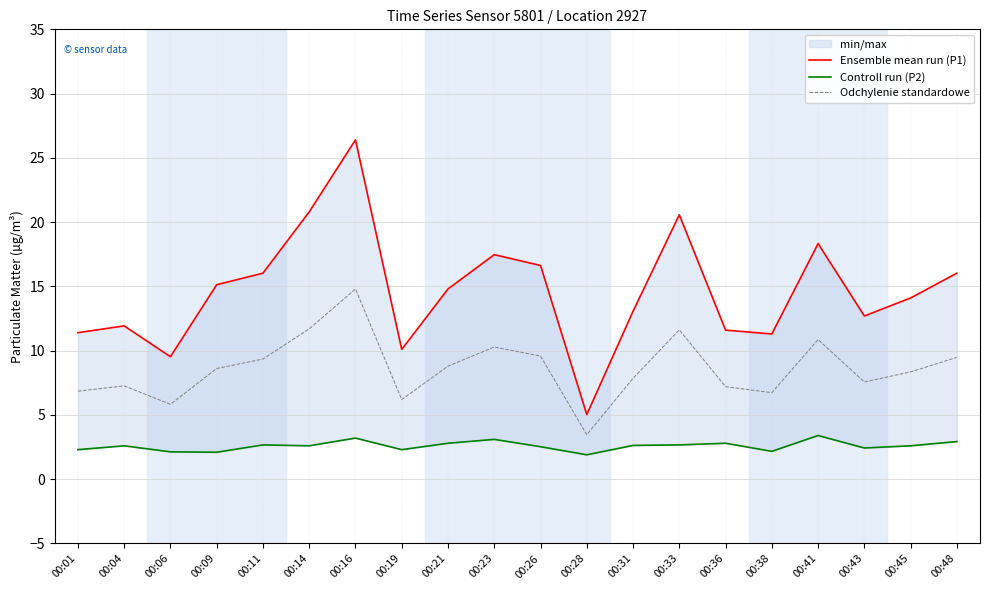

At 00:28, list the series in order from smallest to largest.

Controll run (P2), Odchylenie standardowe, Ensemble mean run (P1)